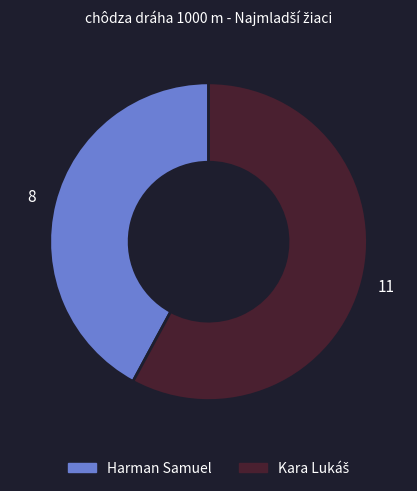

How many slices are in this pie chart?

2